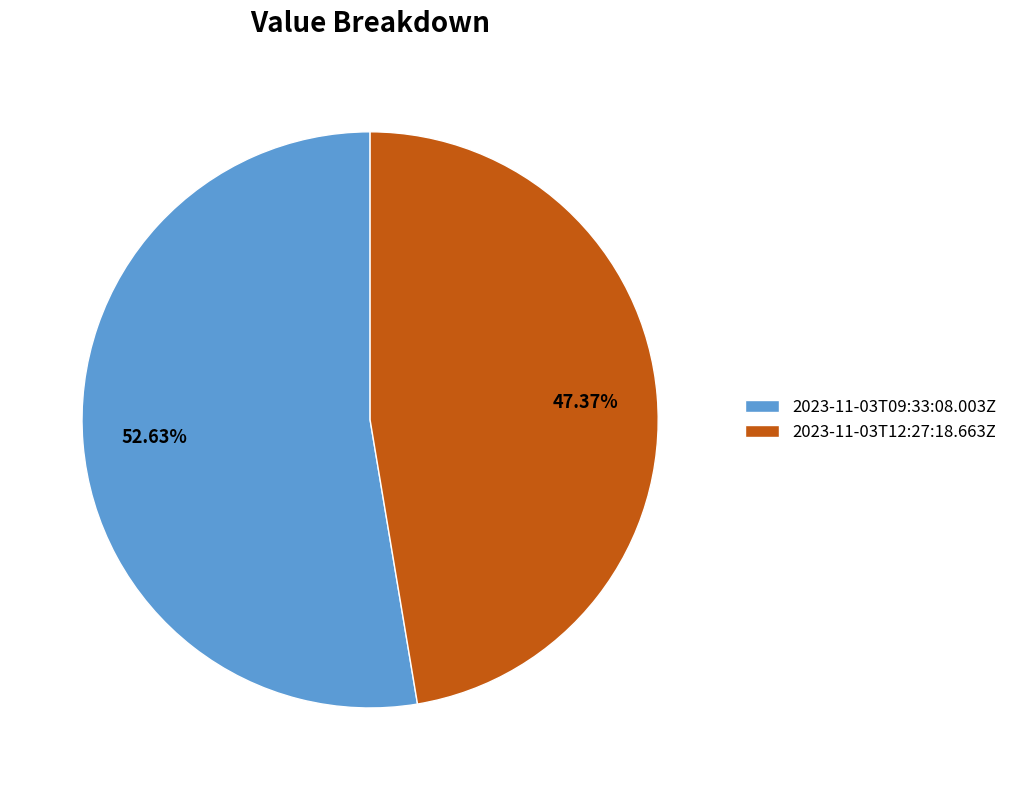

Which slice is the smallest?

2023-11-03T12:27:18.663Z